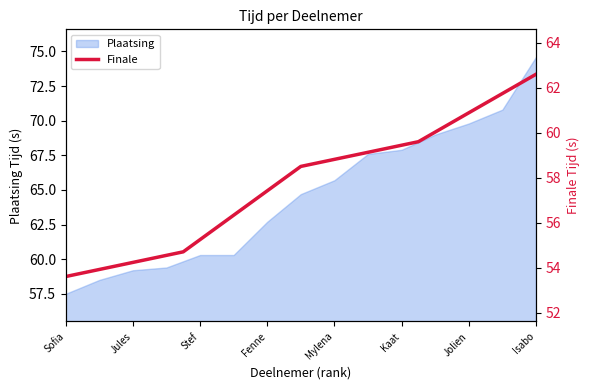

What is the minimum value shown in the chart?

53.6